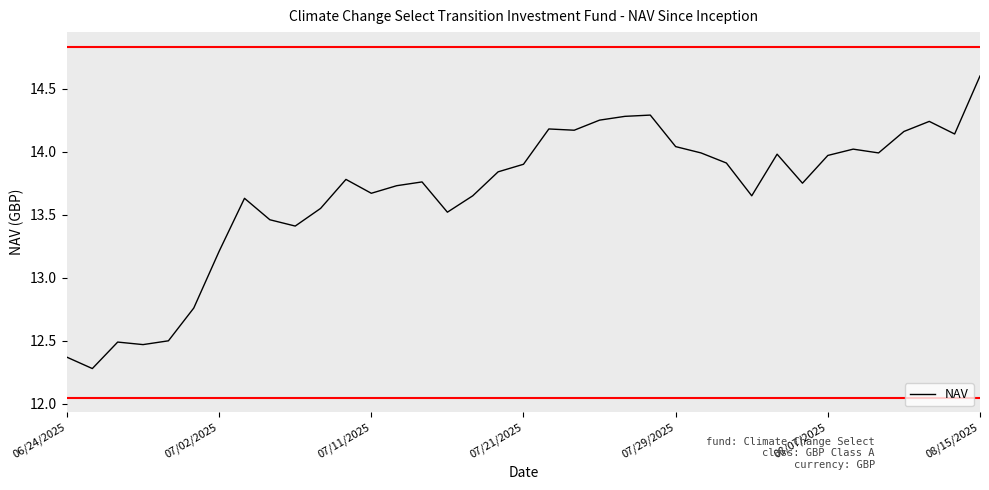

What is the difference between the maximum and minimum values?

2.3